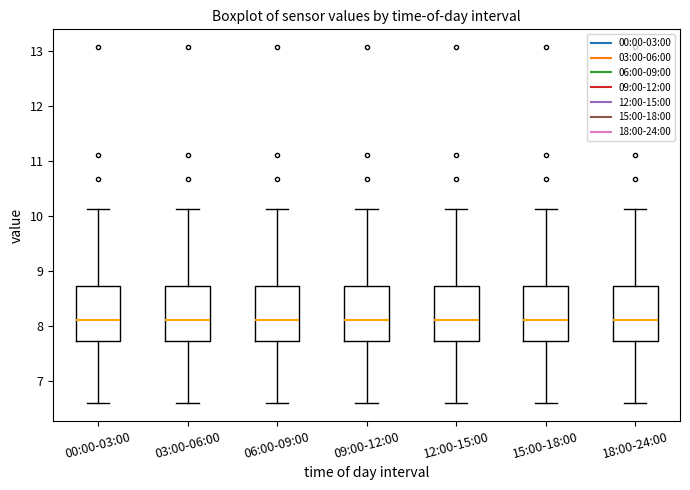

Reading left to right, read every box against the y-axis: the position of its median line, the range the box covers, and the ends of its whiskers. The values are not printed on the chart, so give them approximately, as read against the axis.

00:00-03:00: median 8.1, box 7.7 to 8.7, whiskers 6.6 to 10.1
03:00-06:00: median 8.1, box 7.7 to 8.7, whiskers 6.6 to 10.1
06:00-09:00: median 8.1, box 7.7 to 8.7, whiskers 6.6 to 10.1
09:00-12:00: median 8.1, box 7.7 to 8.7, whiskers 6.6 to 10.1
12:00-15:00: median 8.1, box 7.7 to 8.7, whiskers 6.6 to 10.1
15:00-18:00: median 8.1, box 7.7 to 8.7, whiskers 6.6 to 10.1
18:00-24:00: median 8.1, box 7.7 to 8.7, whiskers 6.6 to 10.1